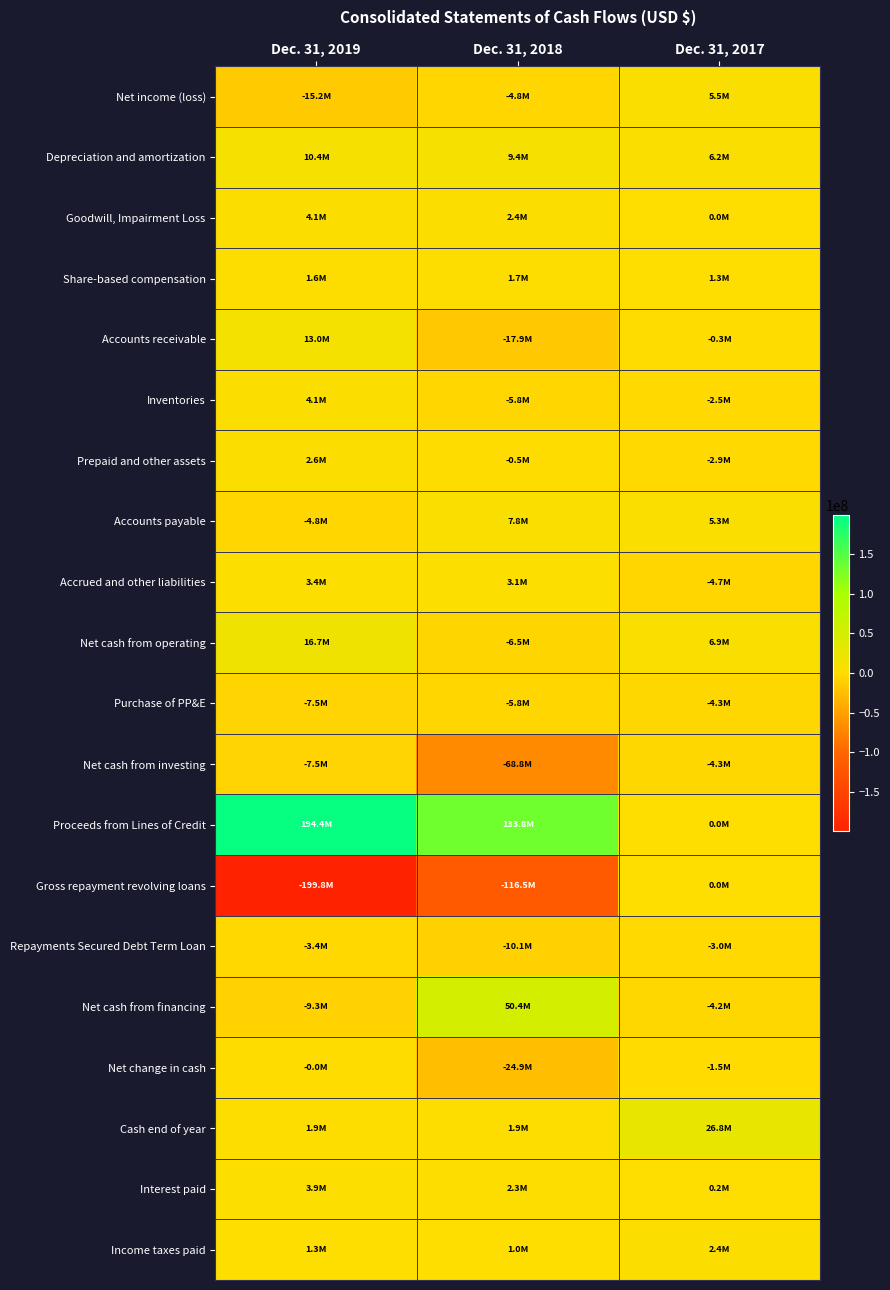

At which category does the chart reach its minimum across all series?

Dec. 31, 2019